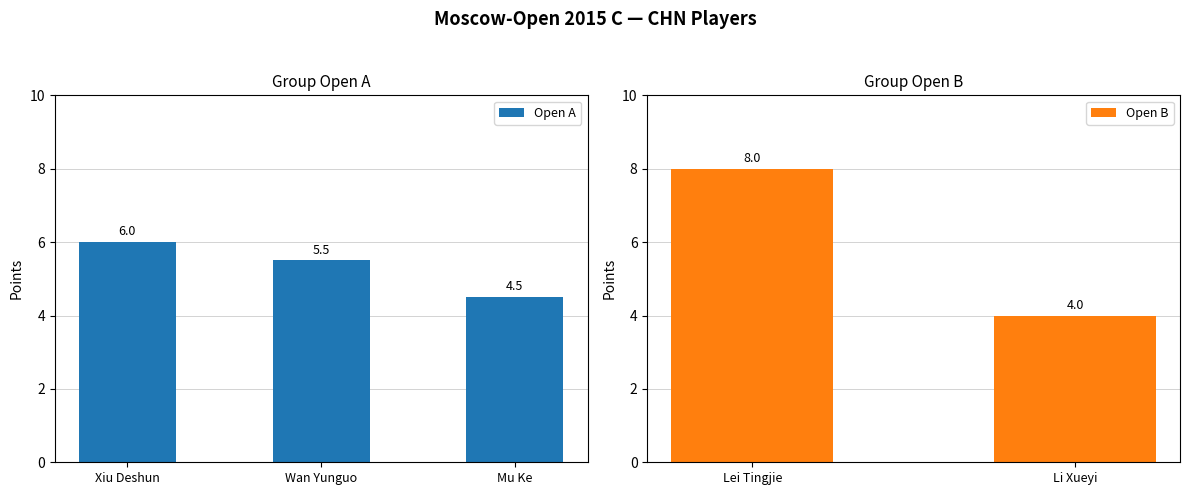

The value of Open A at Mu Ke is 4.5. True or false?

True